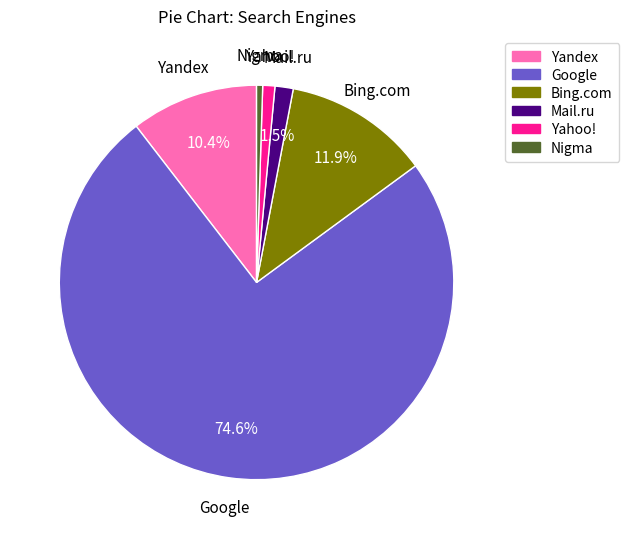

Which has a higher value, Nigma or Yandex?

Yandex